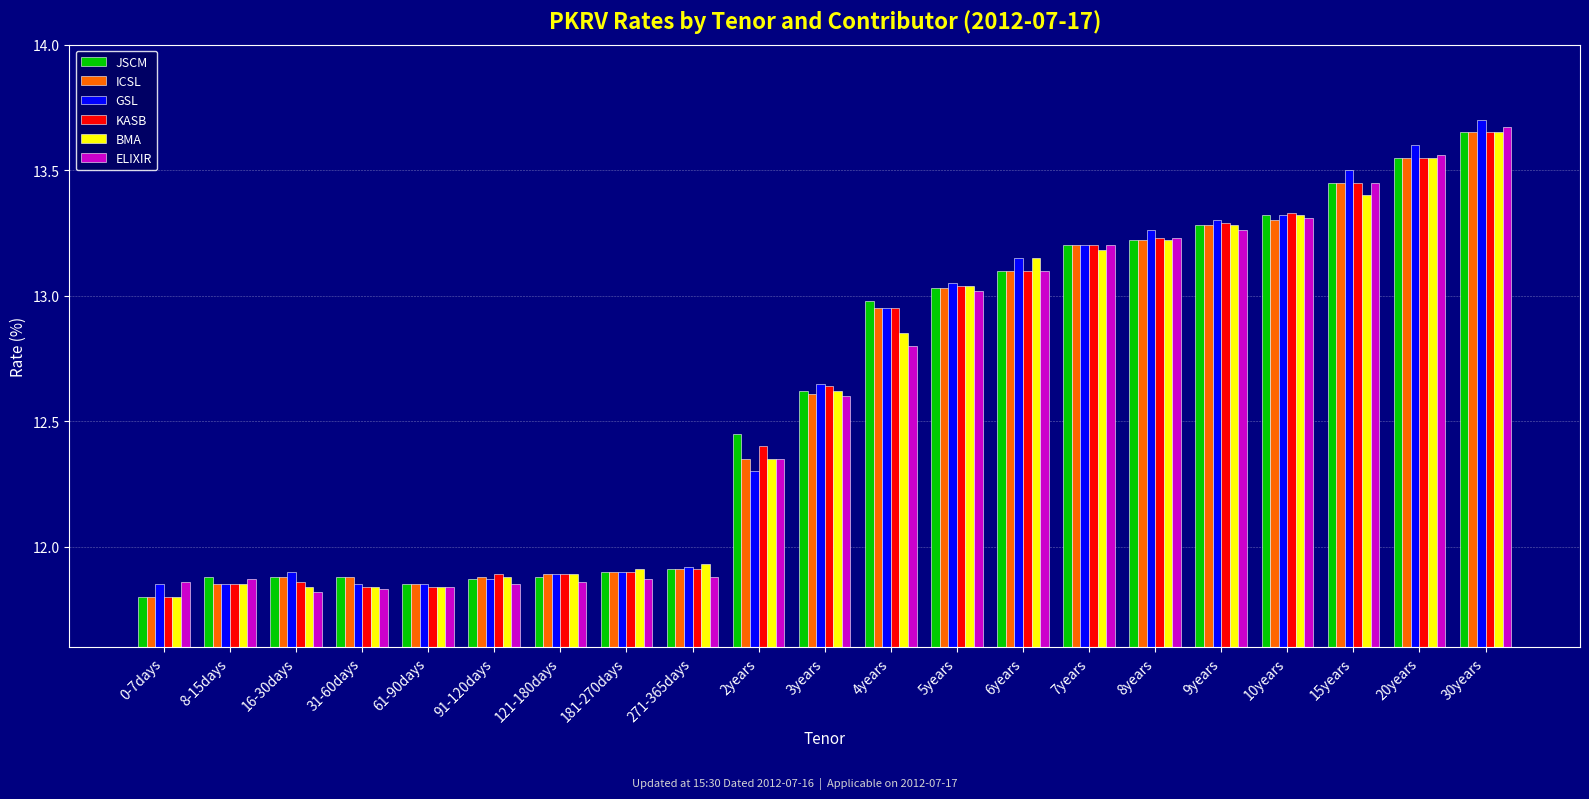

What is the difference between the maximum and second lowest values in the ELIXIR series?

1.8